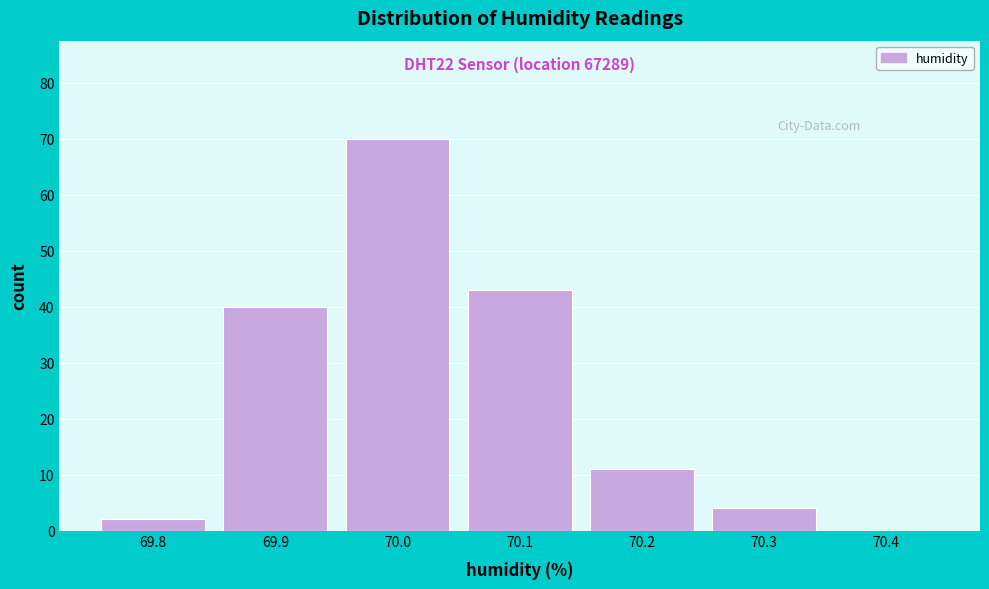

Reading right to left, list all the values displayed in this chart.

70.4=0	70.3=4	70.2=11	70.1=43	70.0=70	69.9=40	69.8=2